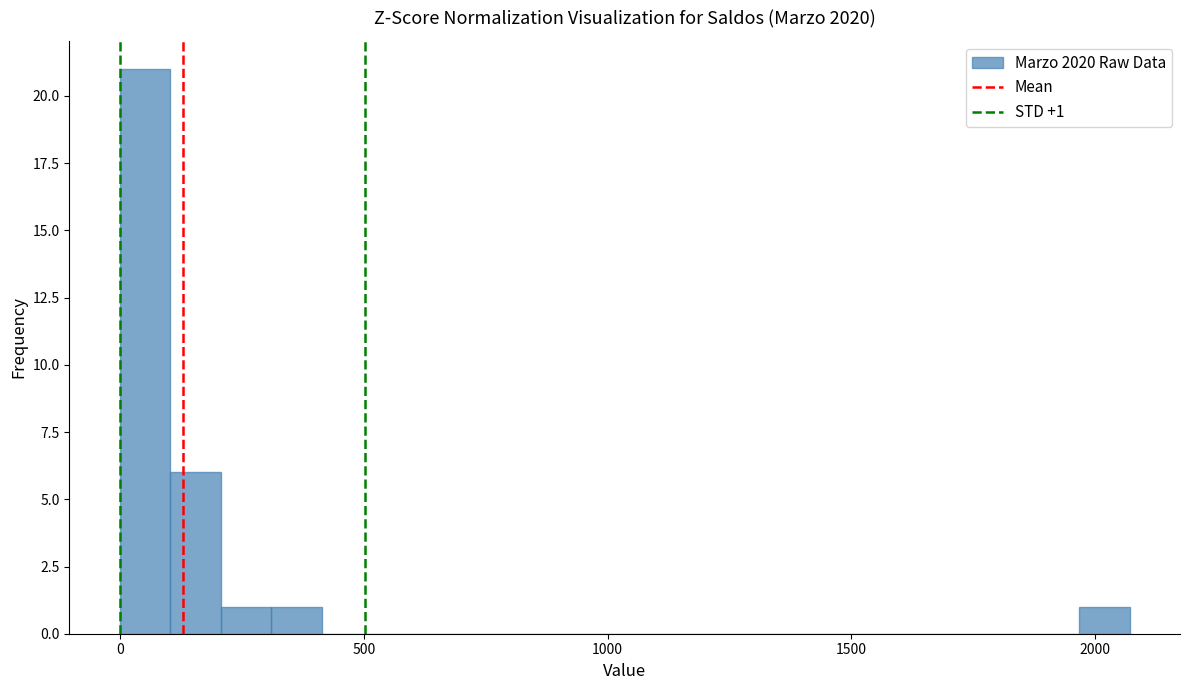

Around what value on the x-axis is the tallest bar? Give the approximate position of its centre, as read against the axis.

50